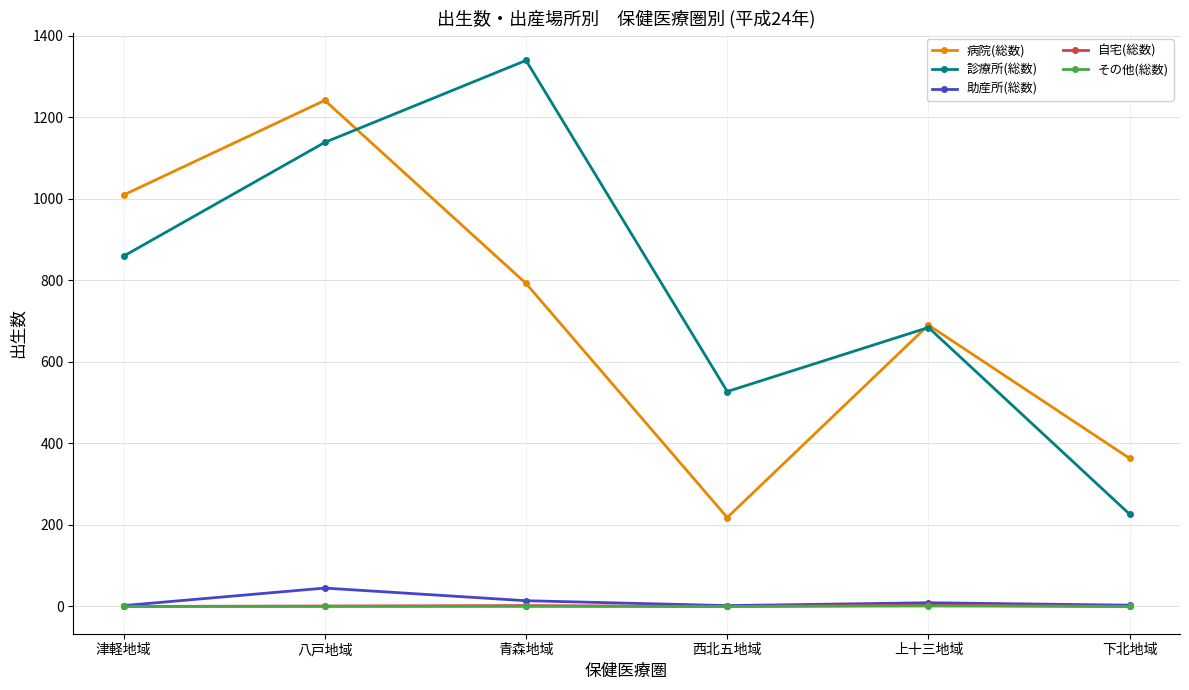

True or false: 助産所(総数) and 診療所(総数) intersect in this chart.

False